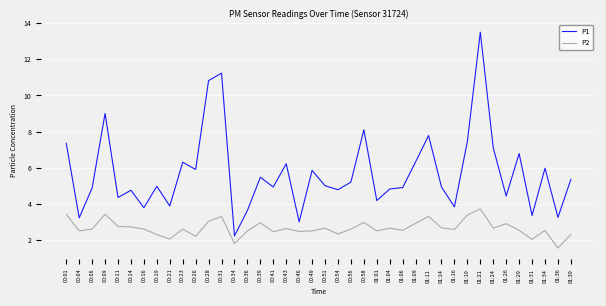

Rank the series at 01:04 from lowest to highest value.

P2, P1